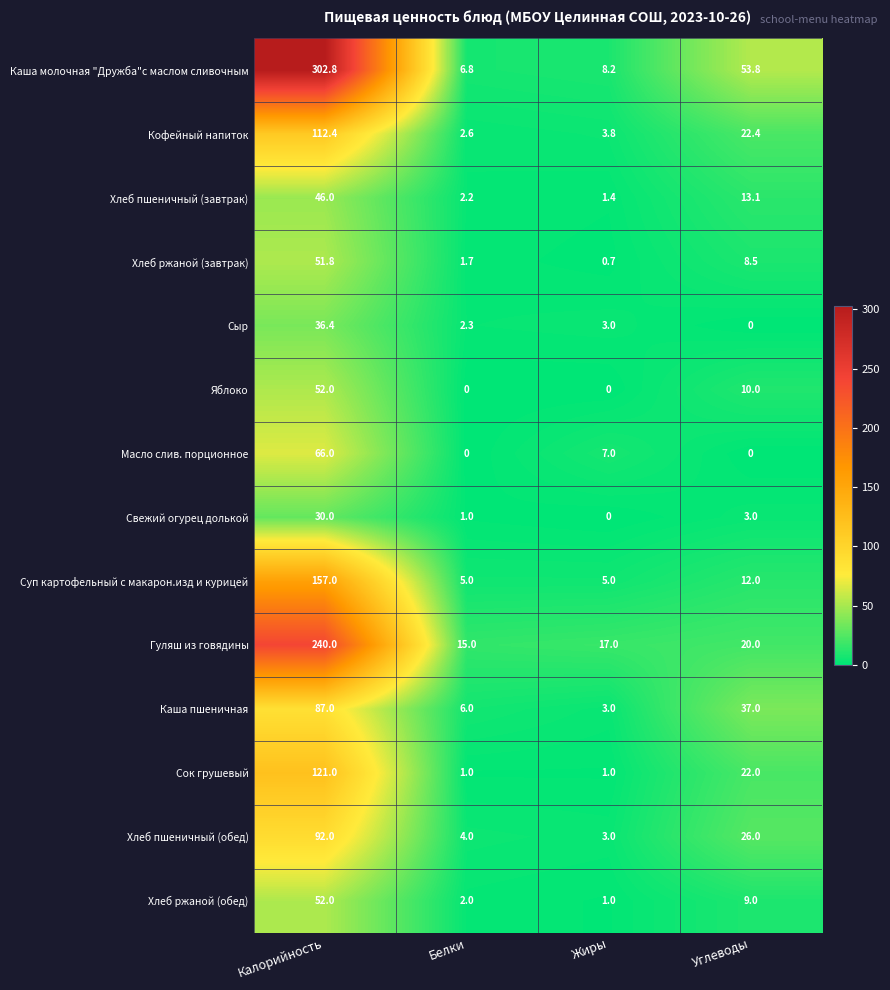

At how many categories does at least one series exceed 189?

1